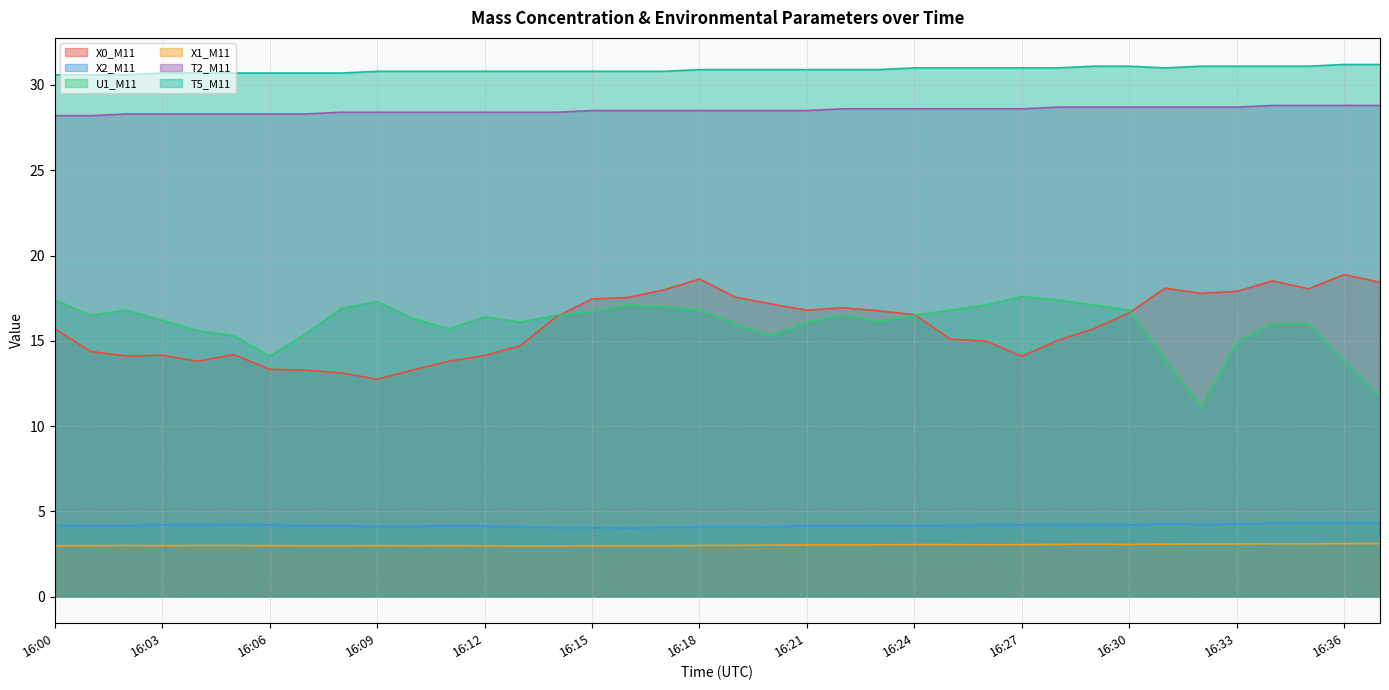

Count the number of data series in this chart.

6